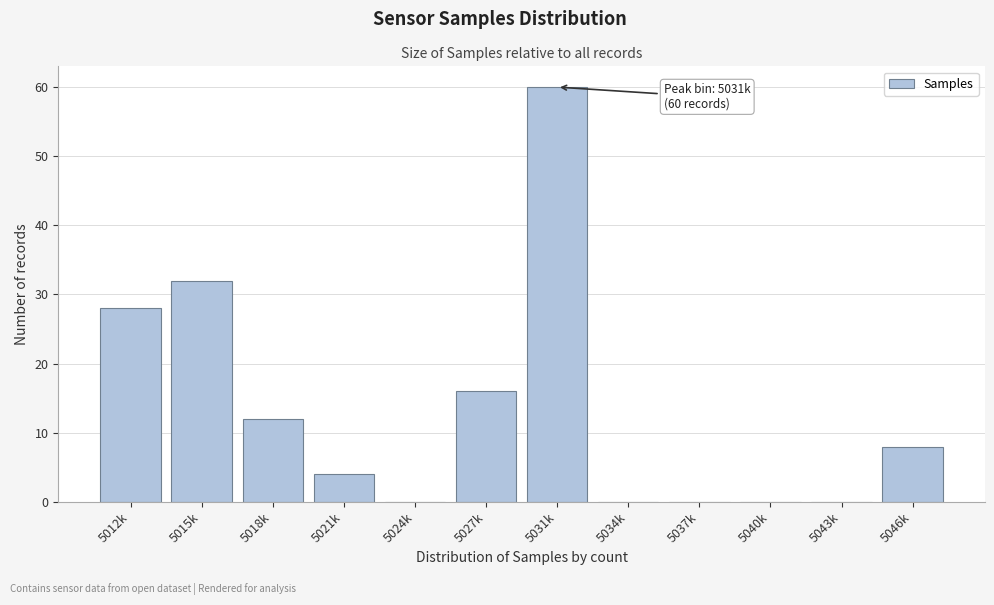

Reading left to right, extract all data points from this chart.

5012k=28	5015k=32	5018k=12	5021k=4	5024k=0	5027k=16	5031k=60	5034k=0	5037k=0	5040k=0	5043k=0	5046k=8